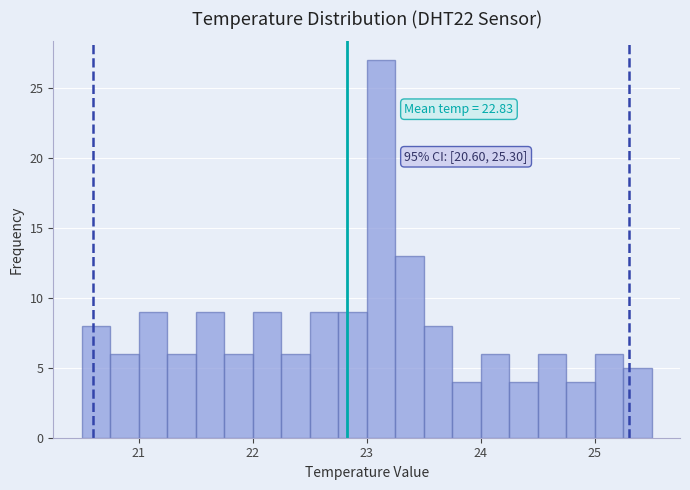

Around what value on the x-axis is the tallest bar? Give the approximate position of its centre, as read against the axis.

23.1